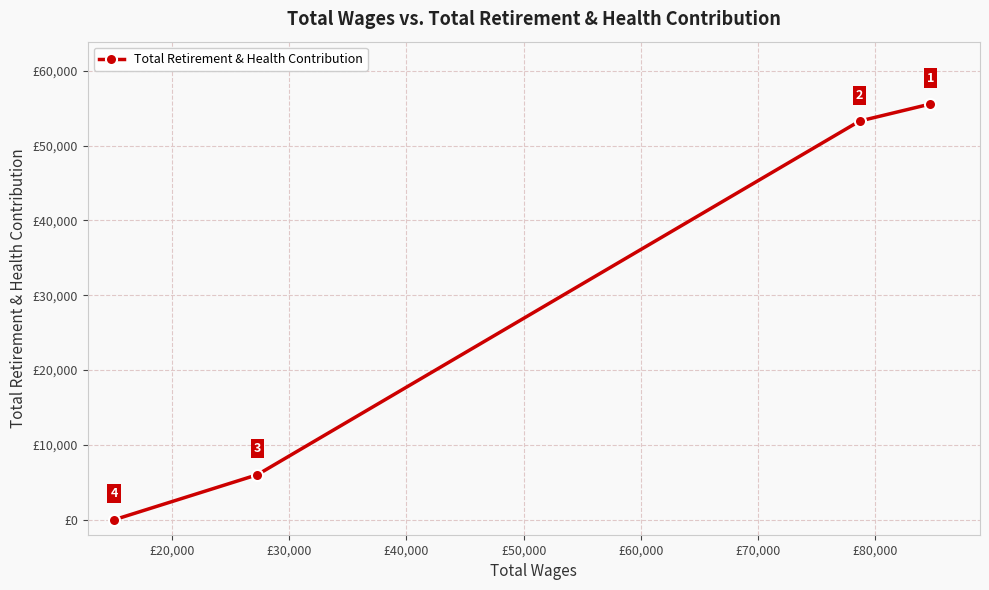

What is the sum of all values?

114832